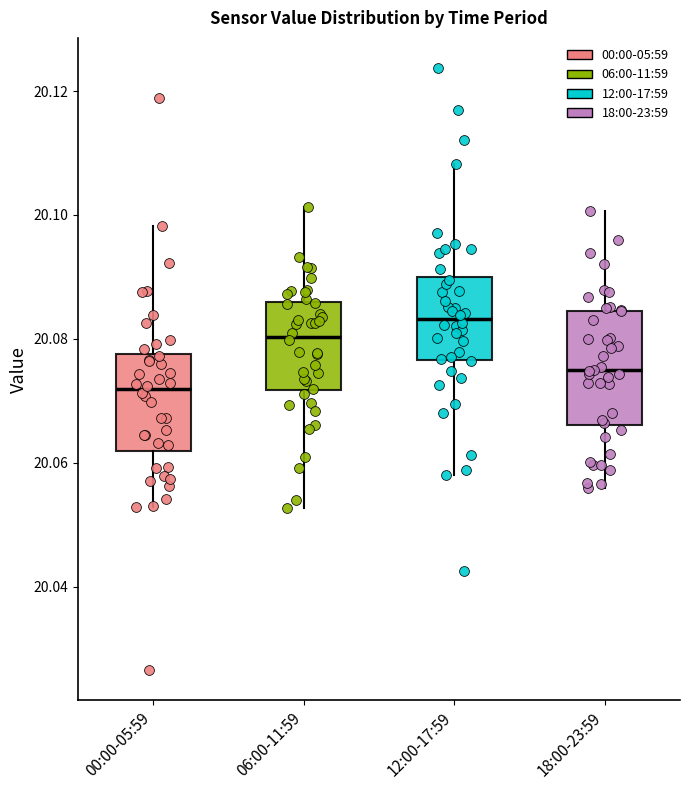

Reading left to right, transcribe this box plot: for each box, give where its median line is, the range the box spans, and where its two whiskers end, as read against the y-axis. The values are not printed on the chart, so give them approximately, as read against the axis.

00:00-05:59: median 20.072, box 20.062 to 20.078, whiskers 20.052 to 20.098
06:00-11:59: median 20.080, box 20.072 to 20.086, whiskers 20.052 to 20.102
12:00-17:59: median 20.084, box 20.076 to 20.090, whiskers 20.058 to 20.108
18:00-23:59: median 20.074, box 20.066 to 20.084, whiskers 20.056 to 20.100